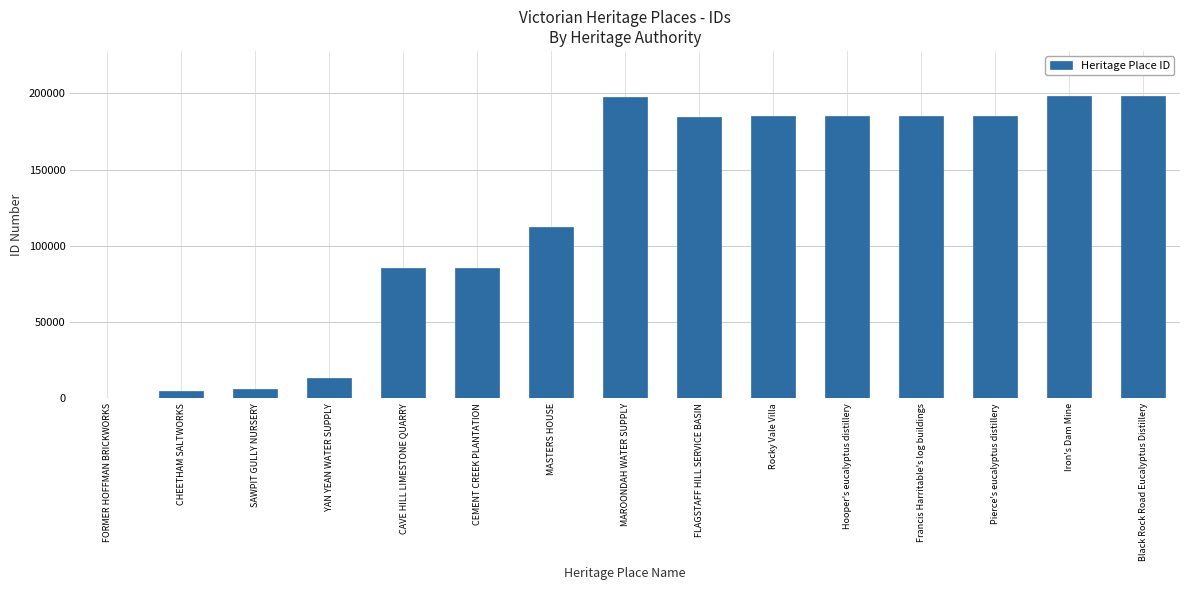

Read the value at CEMENT CREEK PLANTATION.

85448